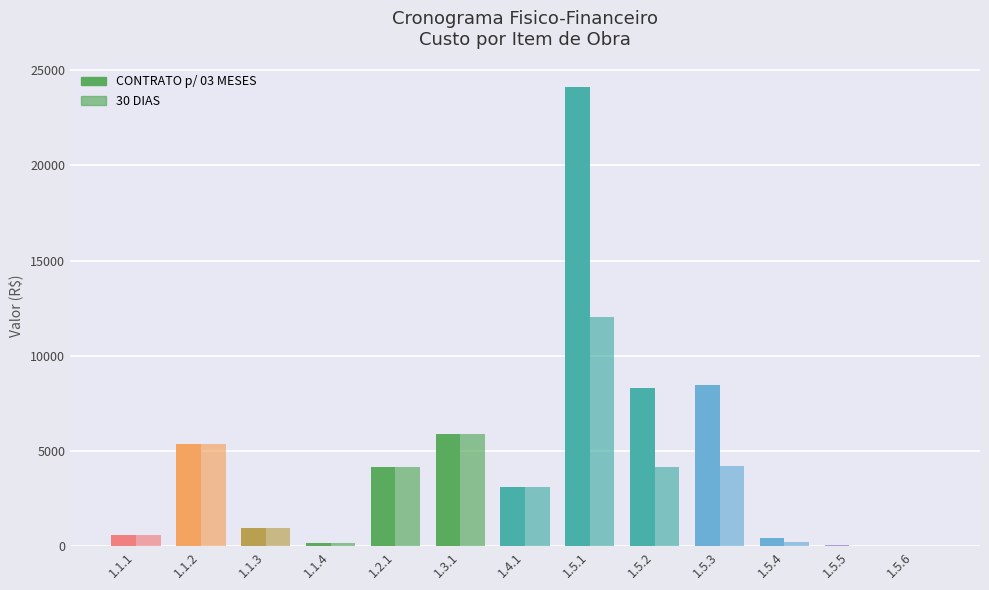

Count the number of data series in this chart.

2